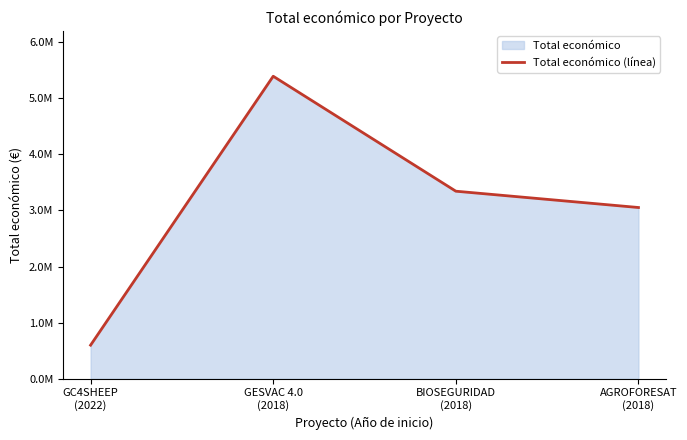

Reading left to right, what are all the values shown in this chart?

599022	5390598	3342252	3051573